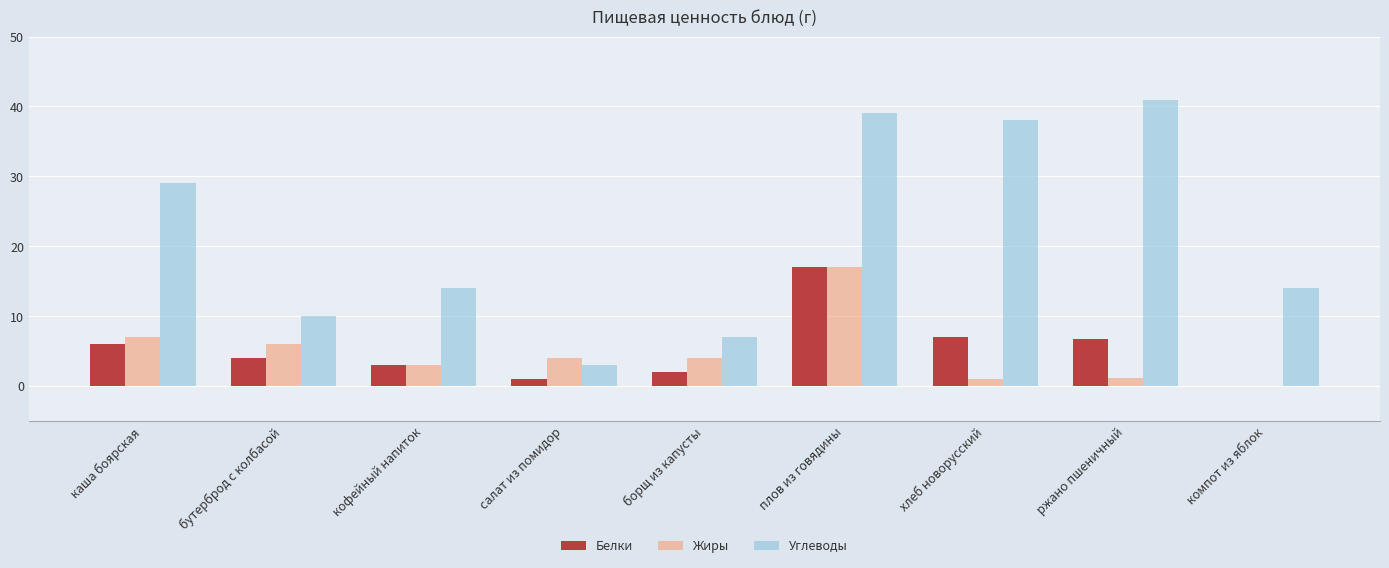

How many categories are shown in the chart?

9